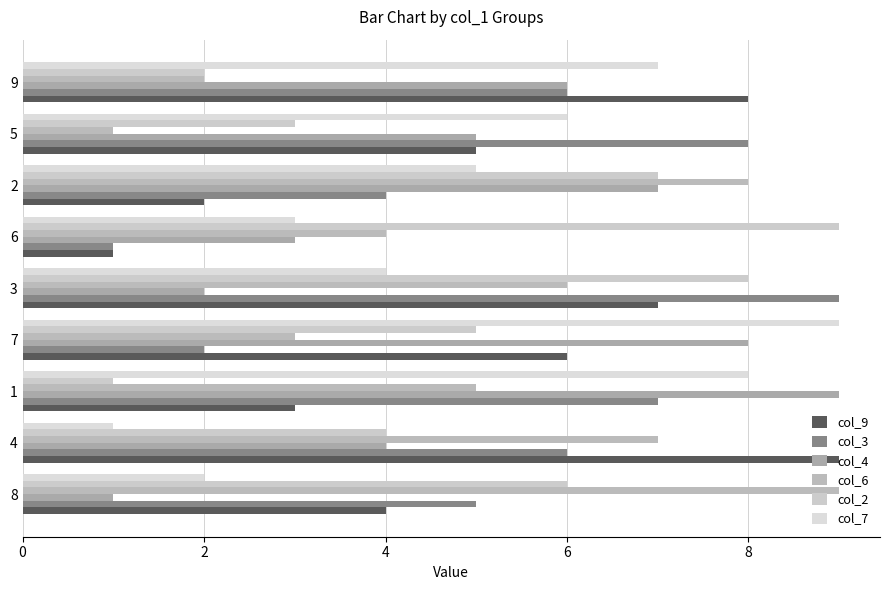

Count the number of categories in the chart.

9